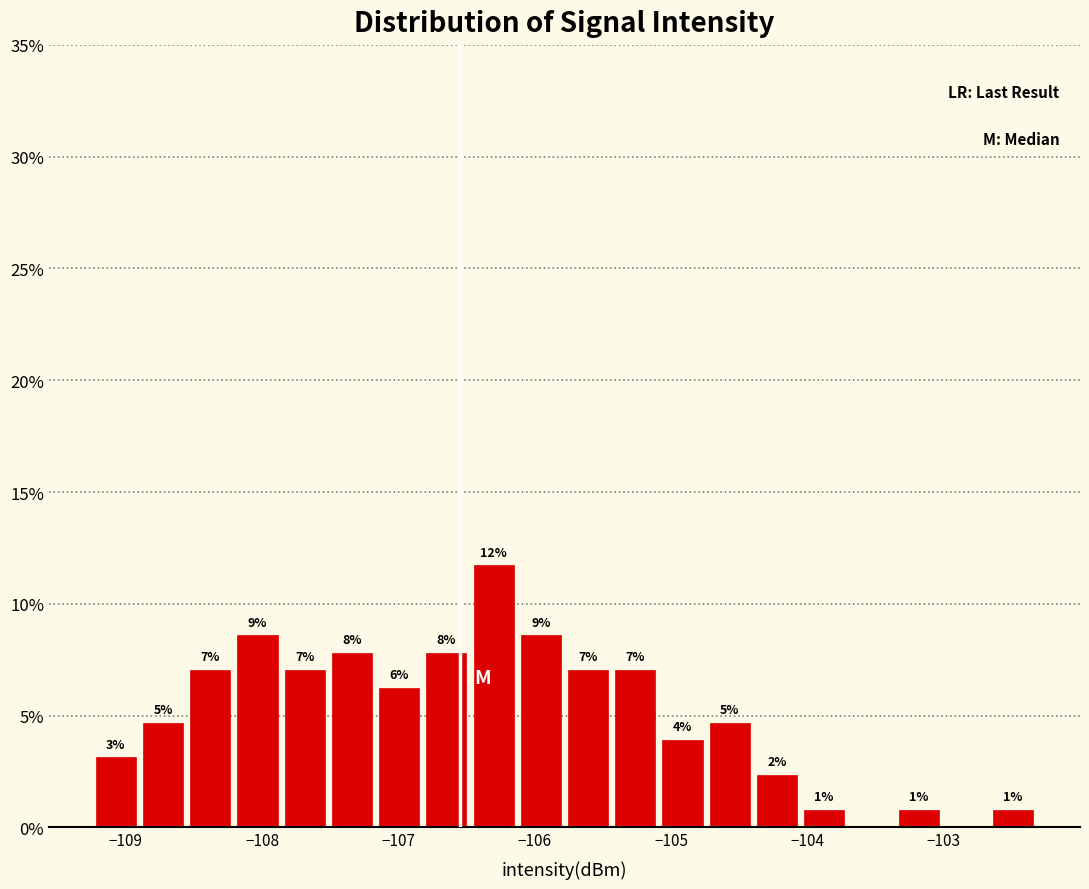

Read against the x-axis, roughly where is the centre of the tallest bar?

-106.3